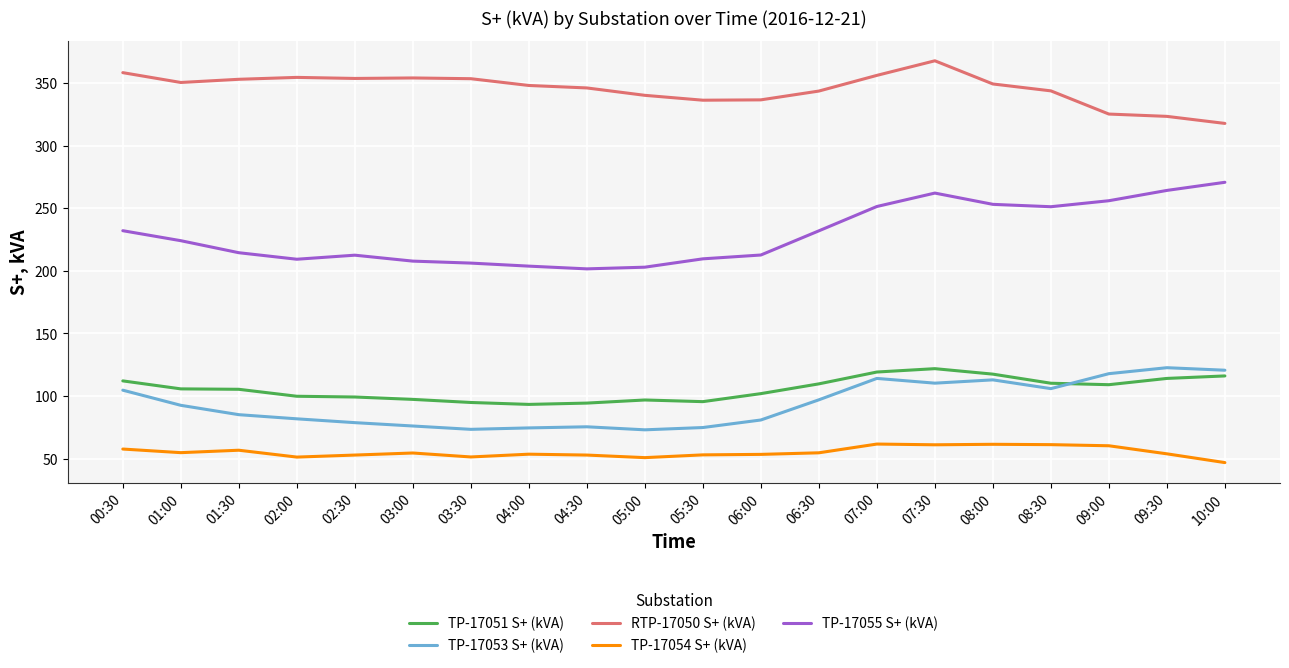

In TP-17051 S+ (kVA), how many points are lower than both neighbors (excluding endpoints)?

3